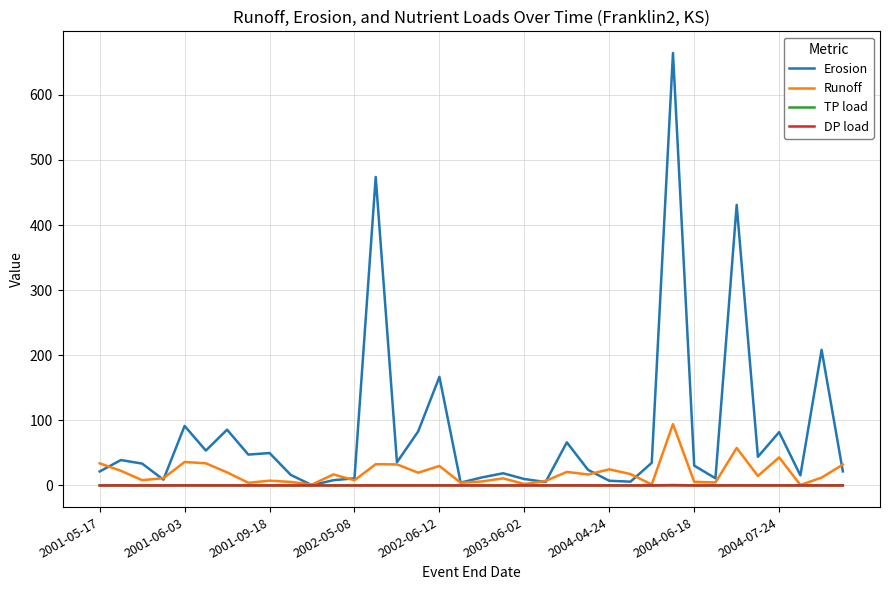

What is the maximum value shown in the chart?

664.3